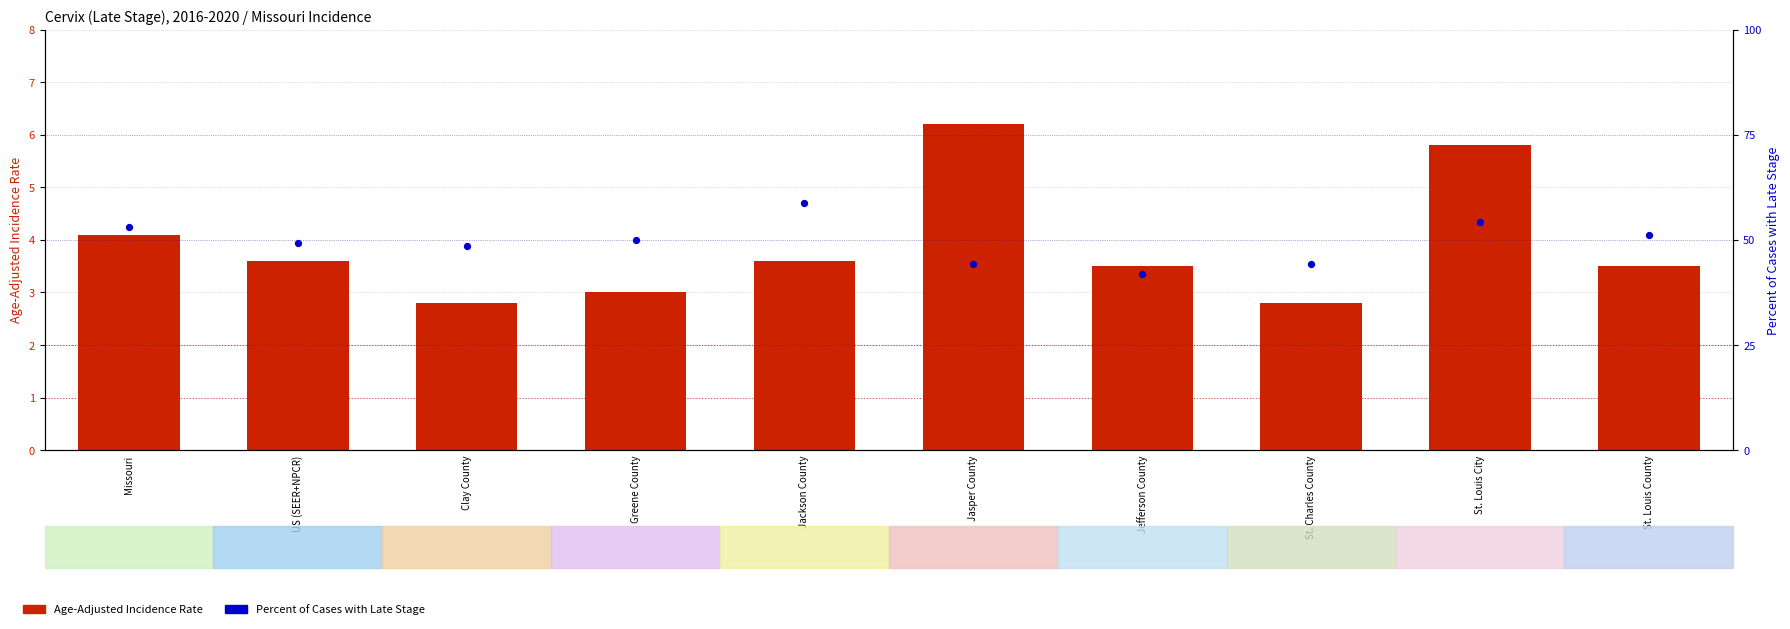

At how many categories does at least one series exceed 21?

10